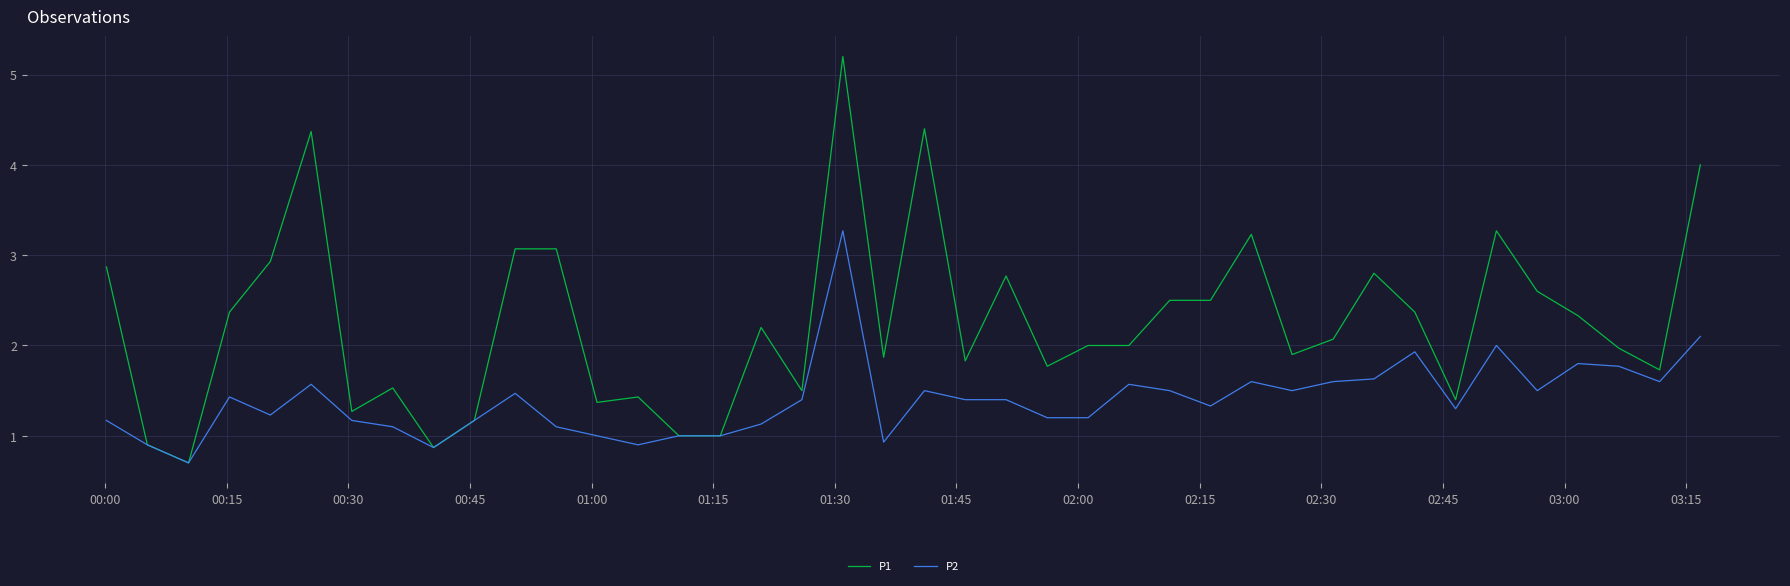

Which series has the largest total across all categories?

P1